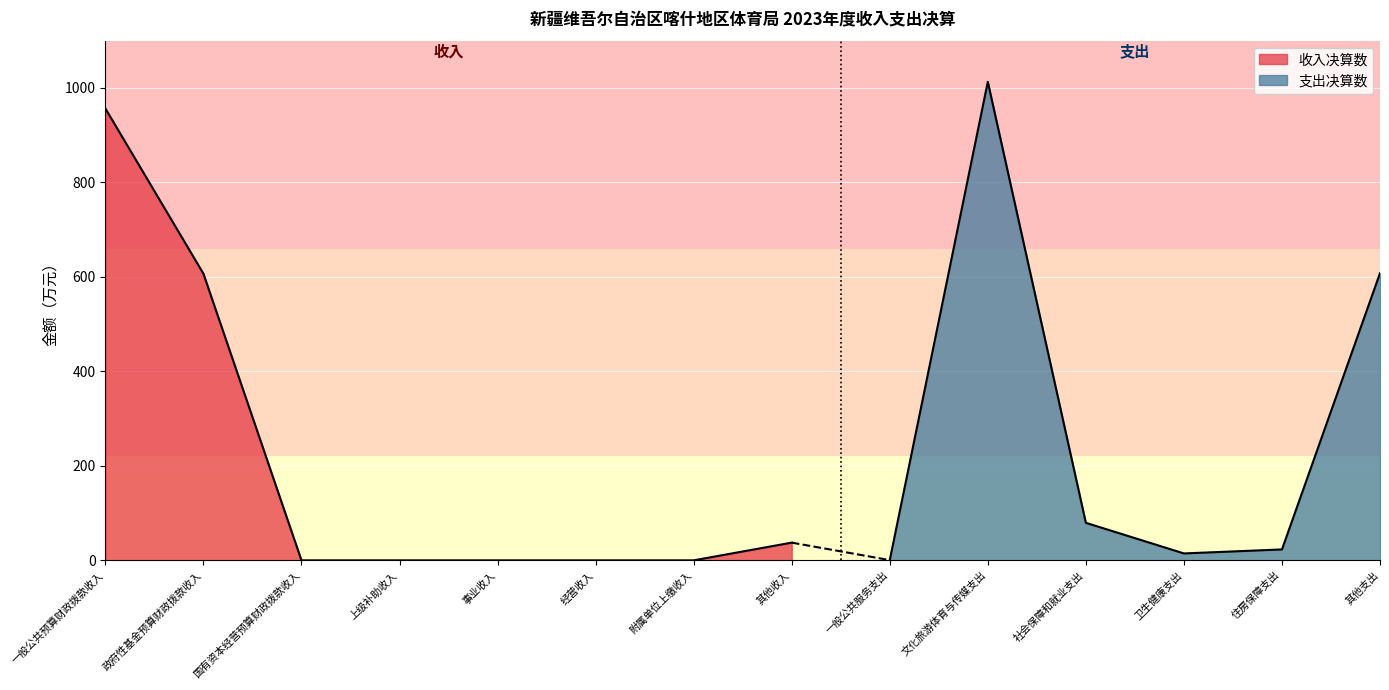

True or false: the data shows 540.6 at 国有资本经营预算财政拨款收入.

False